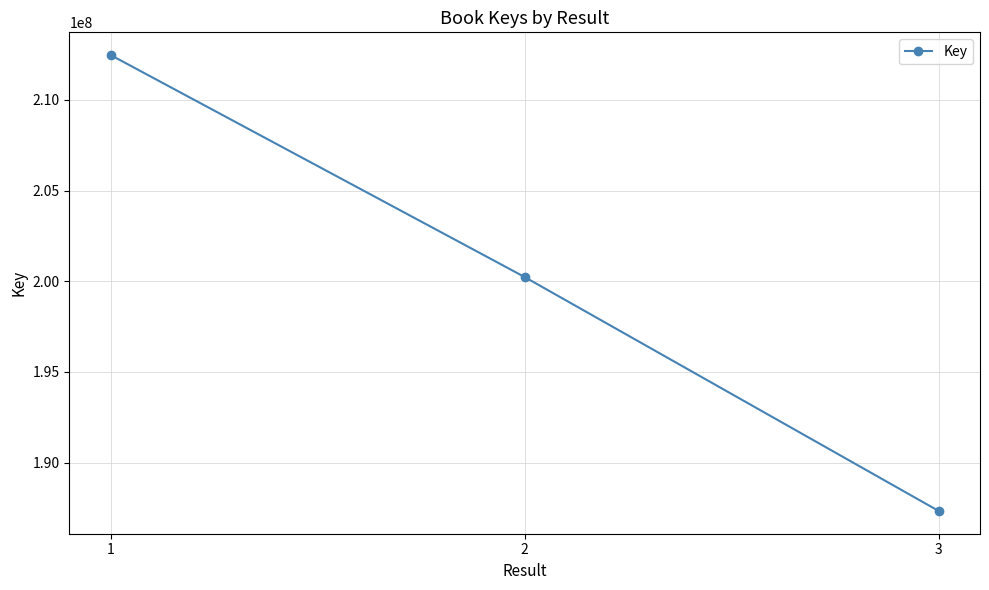

What is the average value?

200012209